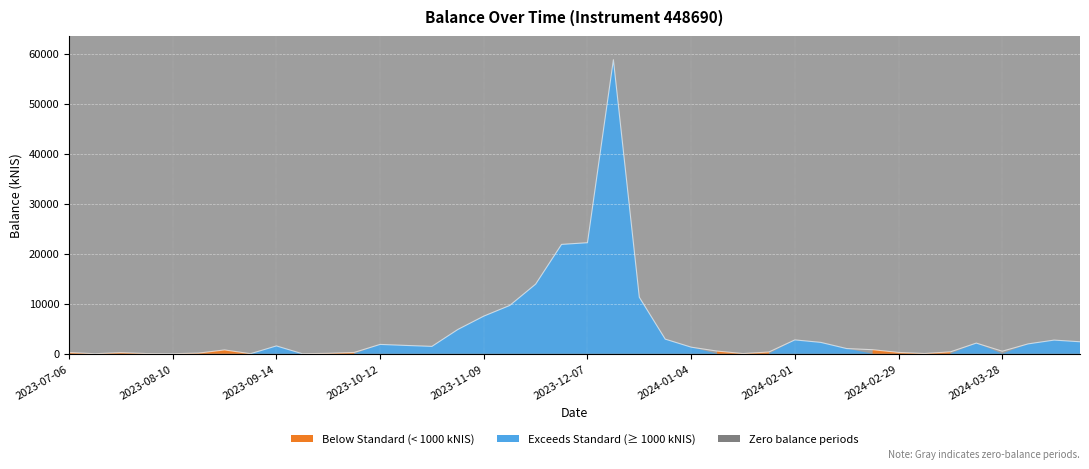

Rank the categories by value from lowest to highest.

2023-07-13, 2023-08-10, 2023-09-21, 2023-09-07, 2023-08-03, 2024-01-18, 2024-03-07, 2023-09-28, 2023-08-24, 2023-07-26, 2023-07-06, 2023-10-05, 2024-02-29, 2024-01-25, 2024-03-14, 2024-03-28, 2024-01-11, 2023-08-31, 2024-02-22, 2024-02-15, 2024-01-04, 2023-10-26, 2023-09-14, 2023-10-19, 2023-10-12, 2024-04-04, 2024-03-21, 2024-02-08, 2024-04-18, 2024-04-11, 2024-02-01, 2023-12-28, 2023-11-02, 2023-11-09, 2023-11-16, 2023-12-21, 2023-11-23, 2023-11-30, 2023-12-07, 2023-12-14